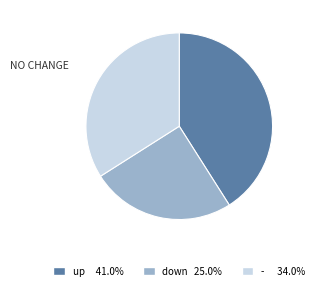

Rank the categories by value from lowest to highest.

down, -, up